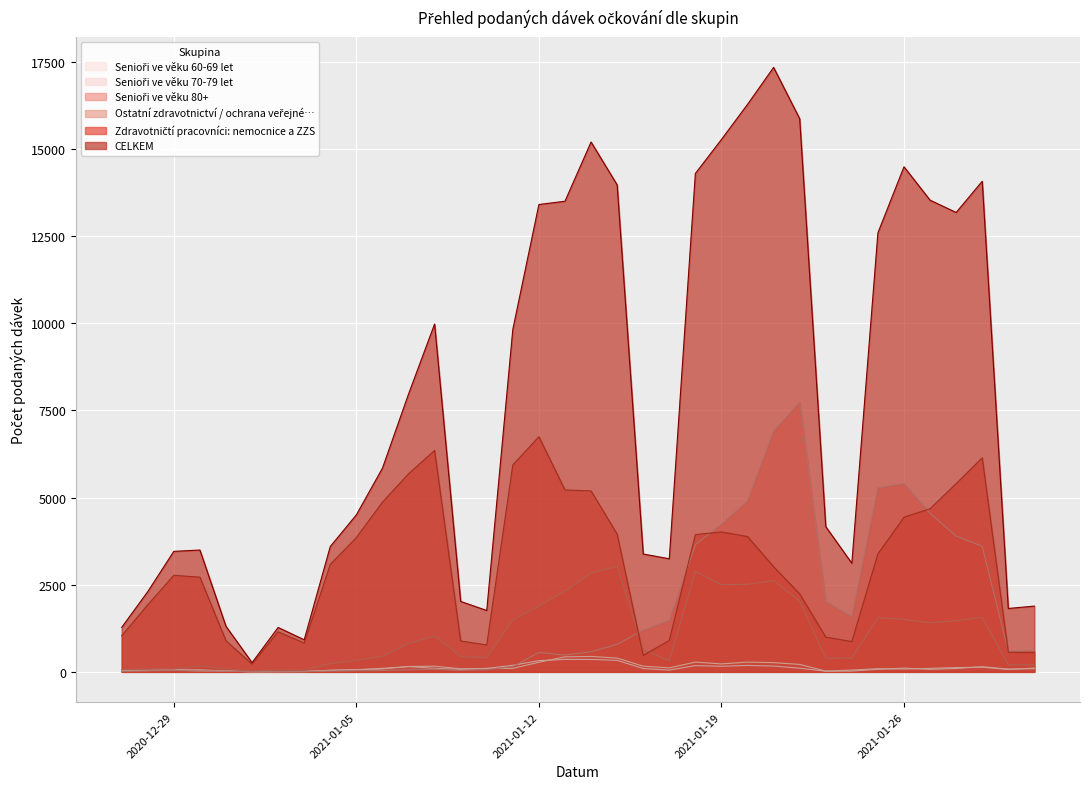

Rank the categories by Ostatní zdravotnictví / ochrana veřejné… value from highest to lowest.

2021-01-15, 2021-01-18, 2021-01-14, 2021-01-21, 2021-01-20, 2021-01-19, 2021-01-13, 2021-01-22, 2021-01-12, 2021-01-29, 2021-01-25, 2021-01-26, 2021-01-11, 2021-01-28, 2021-01-27, 2021-01-08, 2021-01-07, 2021-01-16, 2021-01-06, 2021-01-09, 2021-01-10, 2021-01-24, 2021-01-23, 2021-01-05, 2021-01-17, 2021-01-04, 2021-01-30, 2021-01-31, 2020-12-30, 2020-12-28, 2020-12-31, 2020-12-29, 2020-12-27, 2021-01-02, 2021-01-03, 2021-01-01